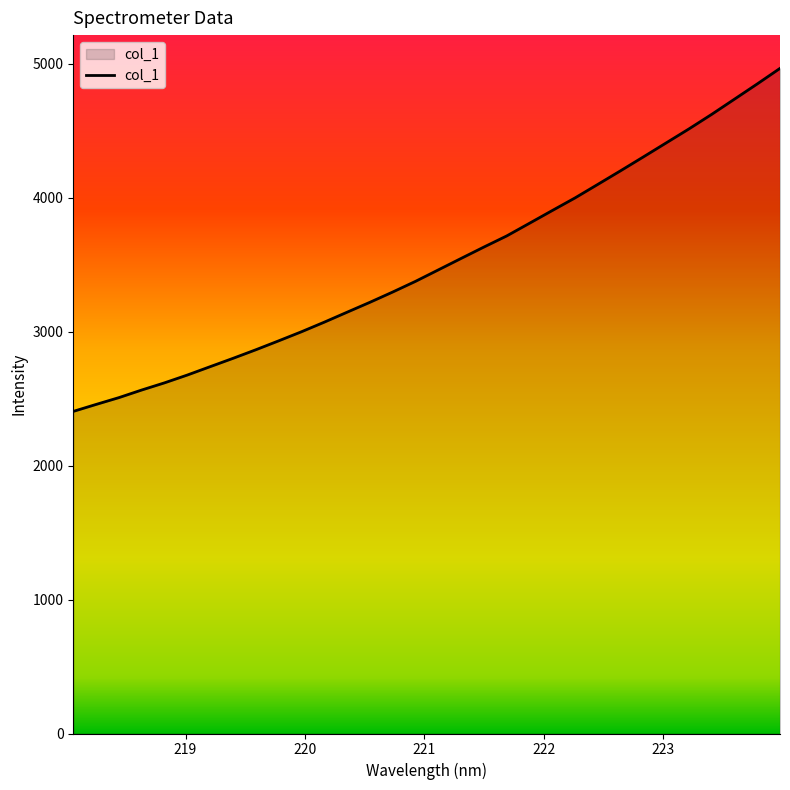

Does the chart display data point markers on the line(s)?

No